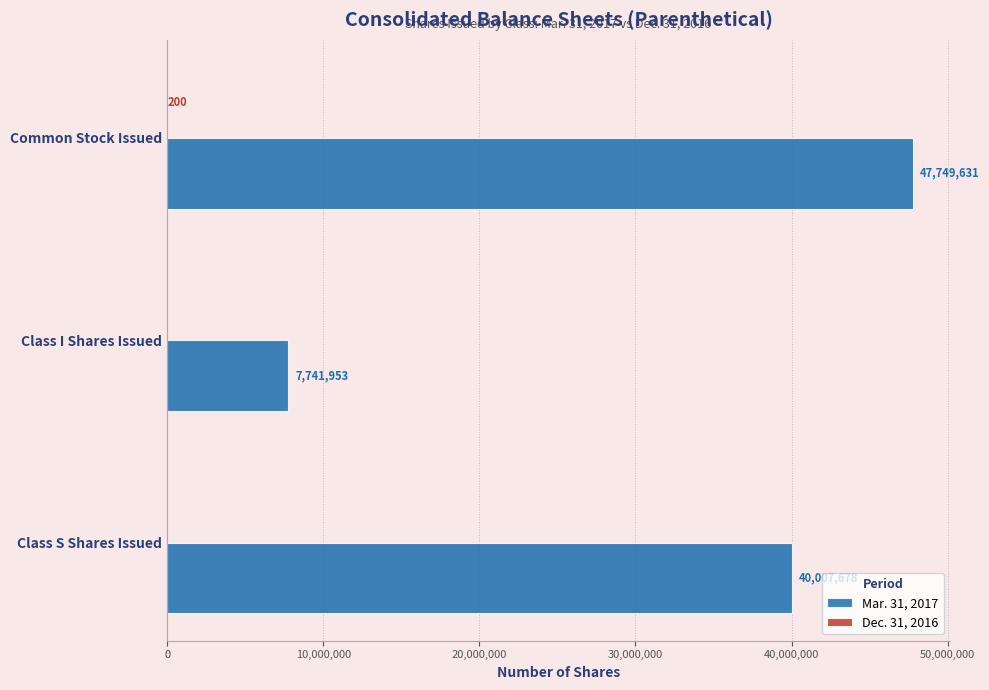

Which series changed the most between Class I Shares Issued and Common Stock Issued?

Mar. 31, 2017